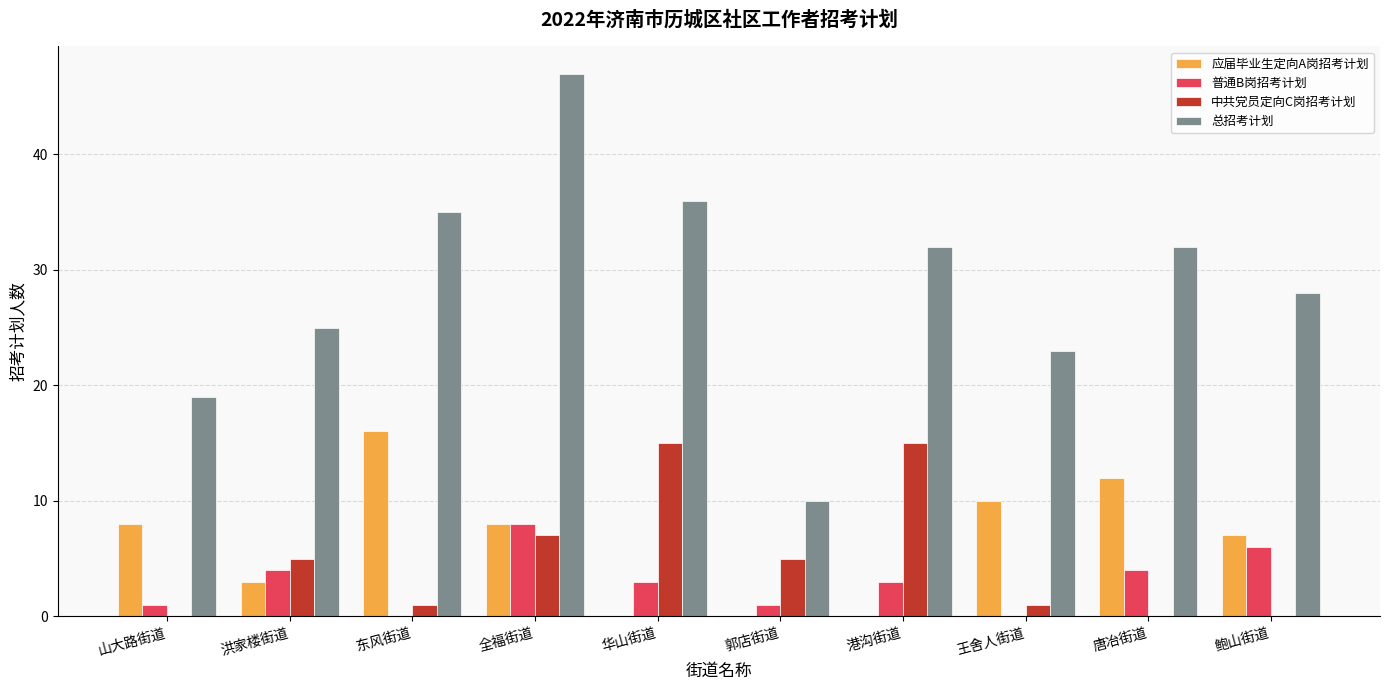

Which series has the largest total across all categories?

总招考计划